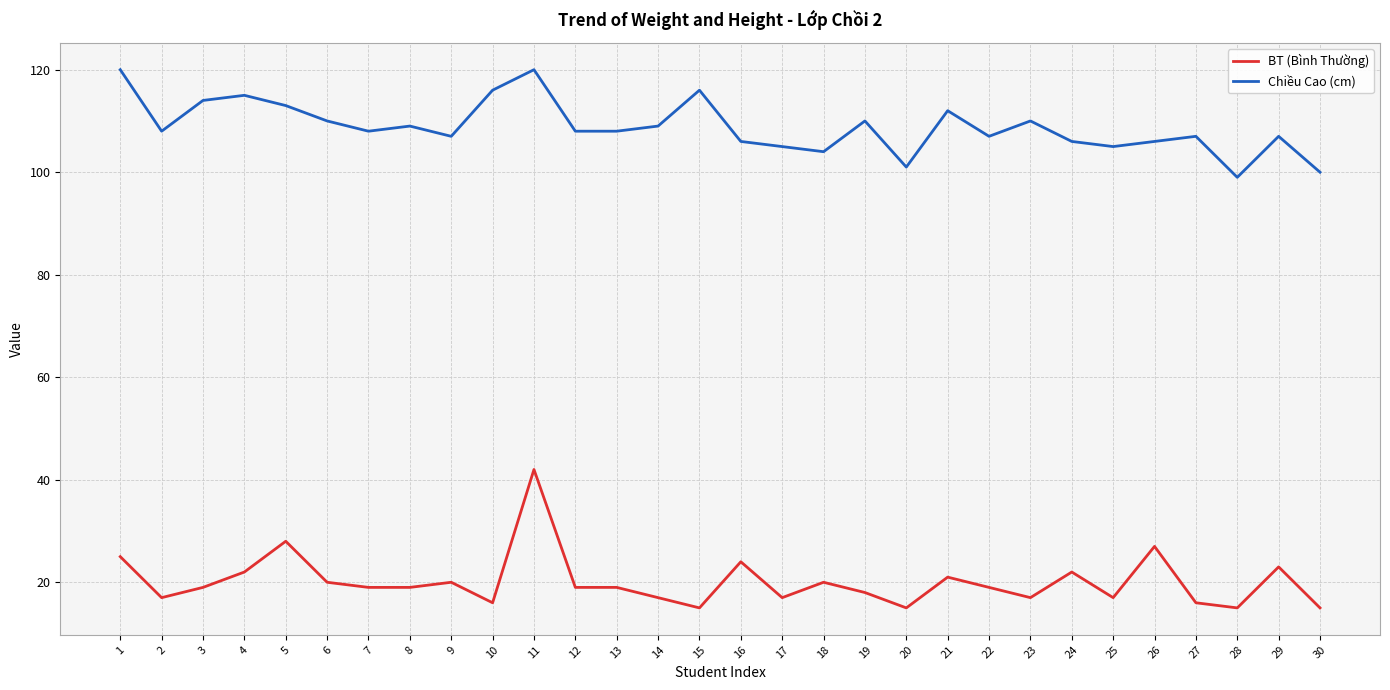

At 7, list the series in order from smallest to largest.

BT (Bình Thường), Chiều Cao (cm)